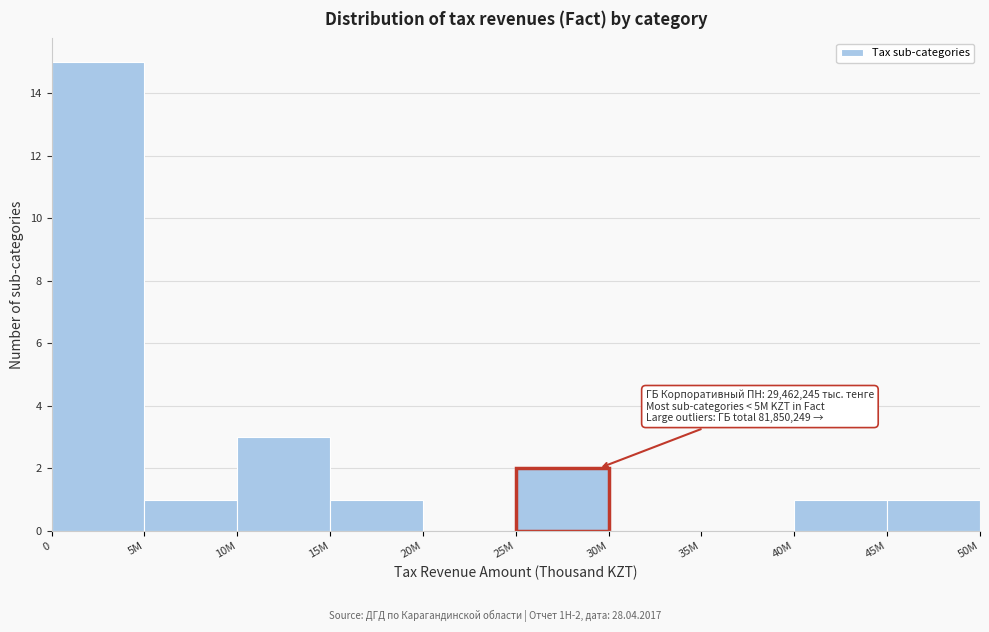

Reading left to right, list all the values displayed in this chart.

0=15	5M=1	10M=3	15M=1	20M=0	25M=2	30M=0	35M=0	40M=1	45M=1